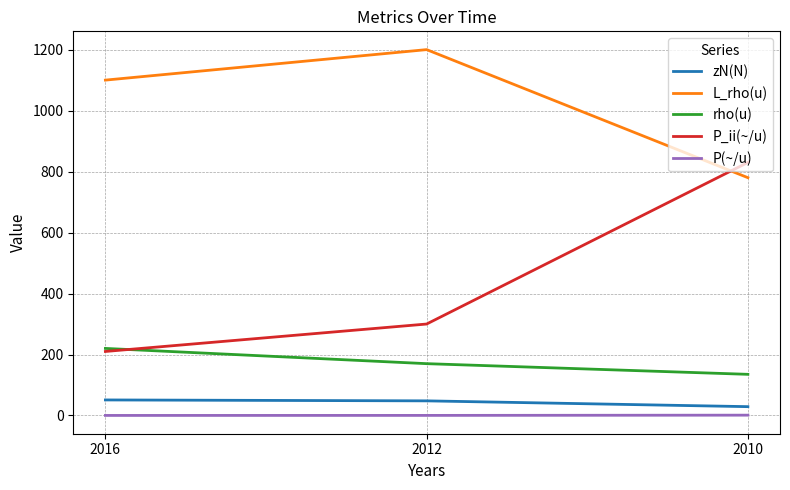

What are all the series names shown in the legend?

zN(N), L_rho(u), rho(u), P_ii(~/u), P(~/u)